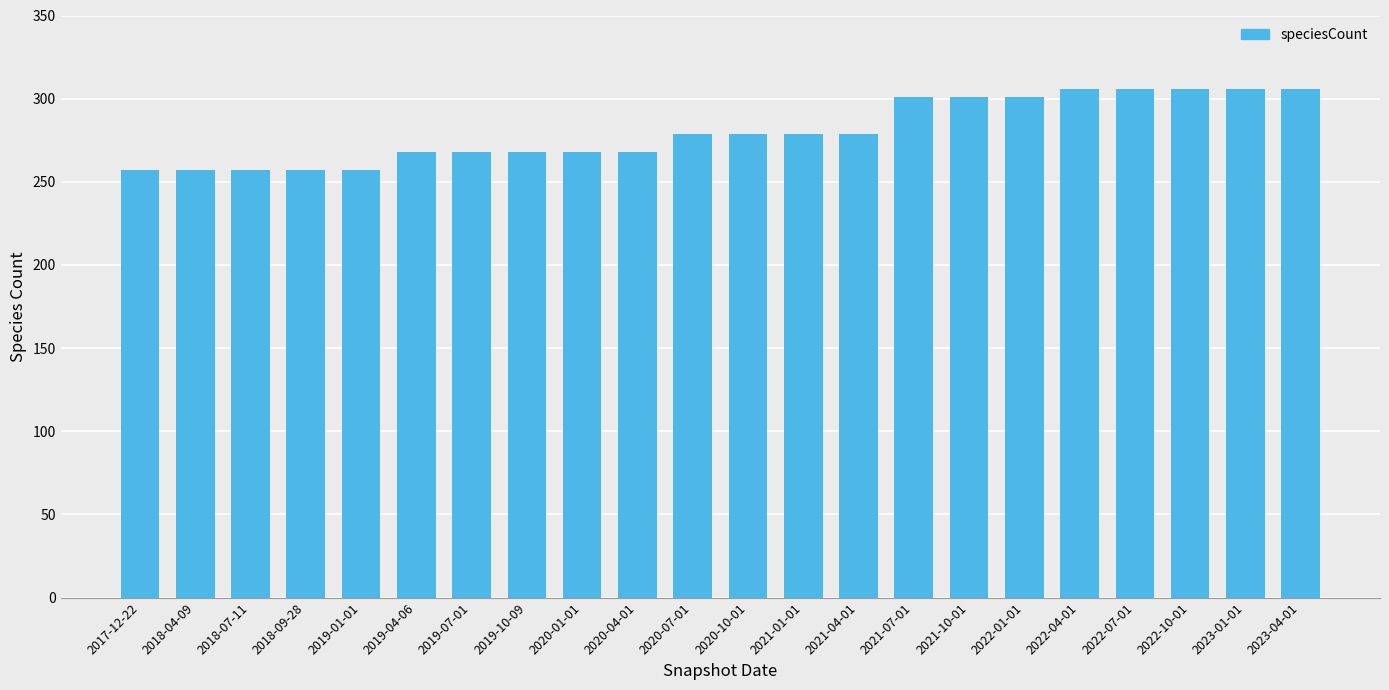

Between 2022-01-01 and 2022-04-01, which is larger?

2022-04-01